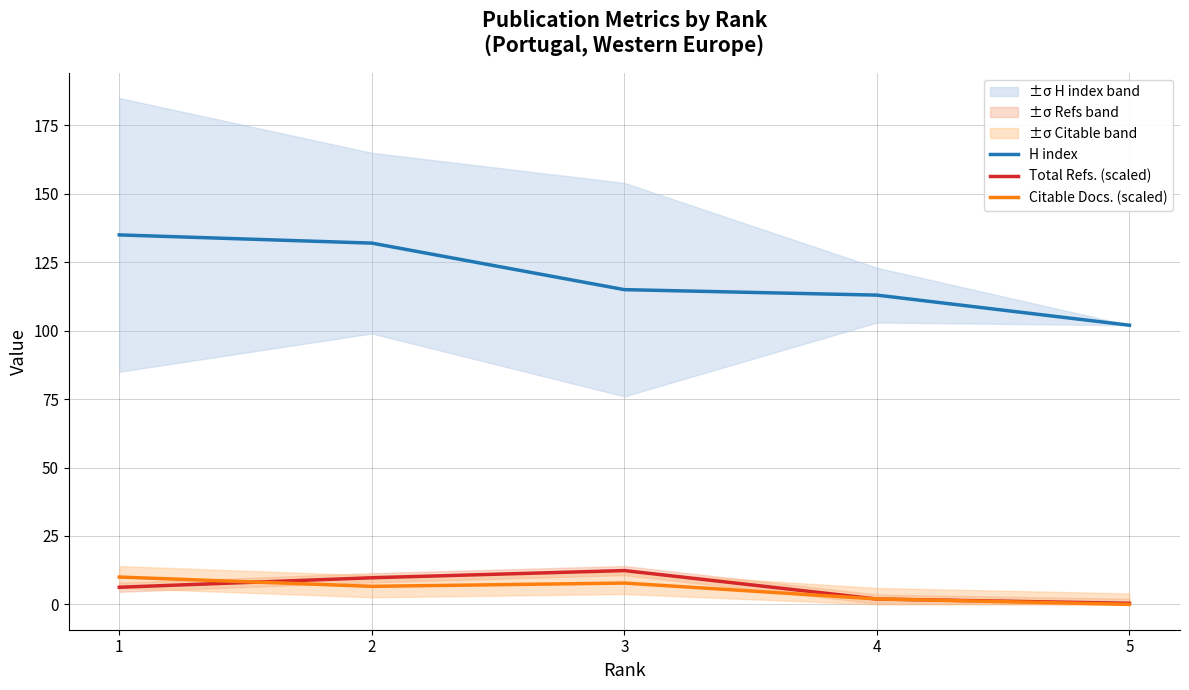

What is the total value across all series at 5?

102.4